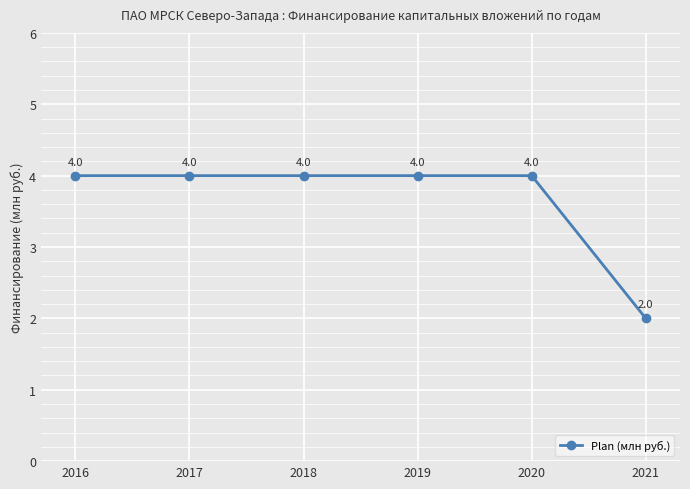

The value at 2016 is 2. True or false?

False